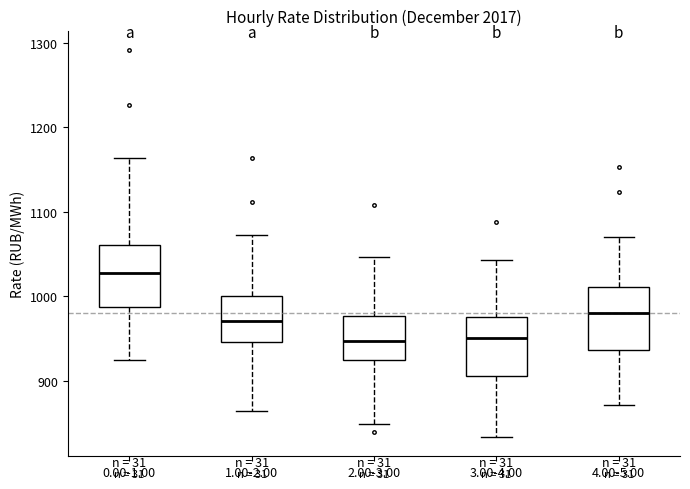

Reading left to right, read every box against the y-axis: the position of its median line, the range the box covers, and the ends of its whiskers. The values are not printed on the chart, so give them approximately, as read against the axis.

0.00-1.00: median 1030, box 990 to 1060, whiskers 920 to 1160
1.00-2.00: median 970, box 950 to 1000, whiskers 860 to 1070
2.00-3.00: median 950, box 920 to 980, whiskers 850 to 1050
3.00-4.00: median 950, box 910 to 980, whiskers 830 to 1040
4.00-5.00: median 980, box 940 to 1010, whiskers 870 to 1070